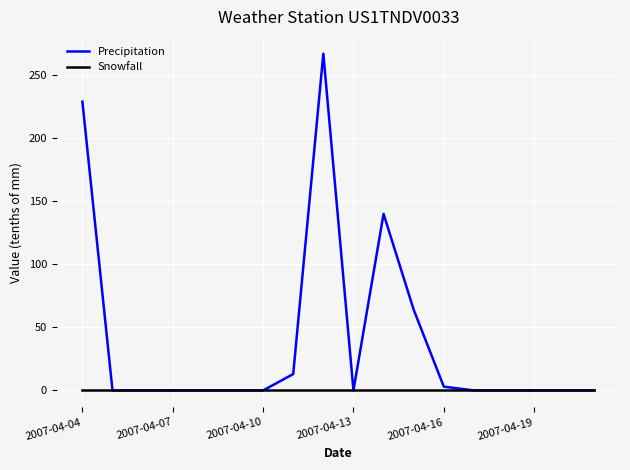

Which series has the largest total across all categories?

Precipitation